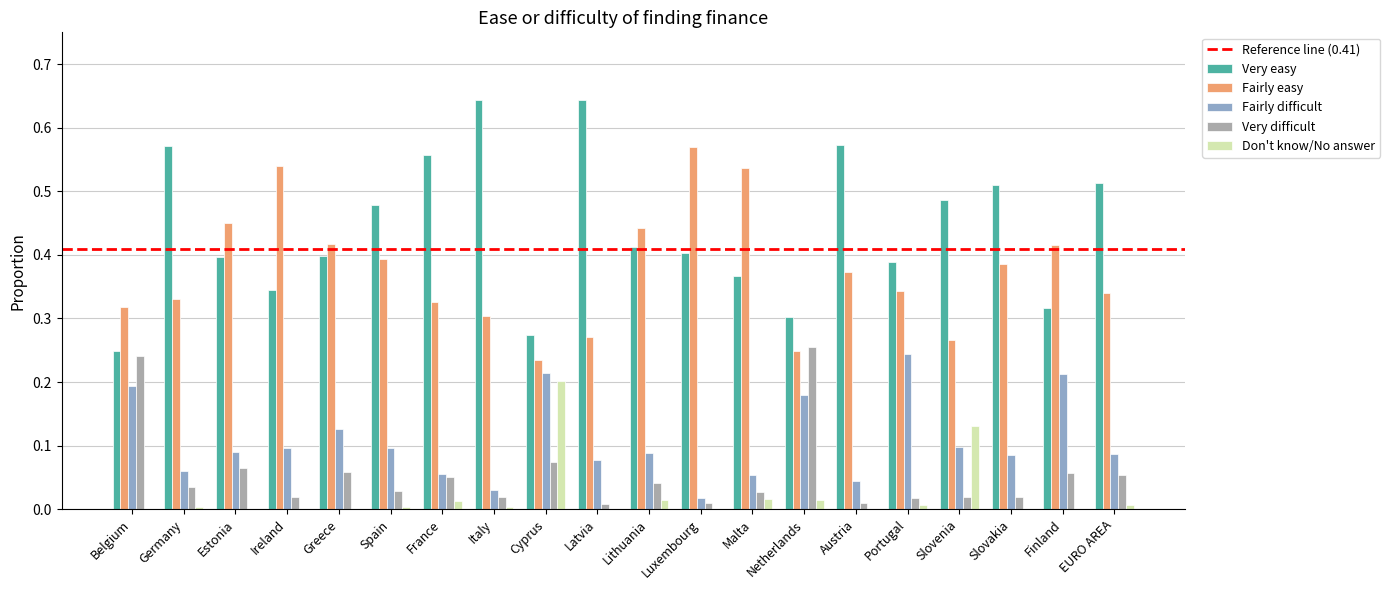

Between Cyprus and Slovenia, which series saw the biggest shift?

Very easy